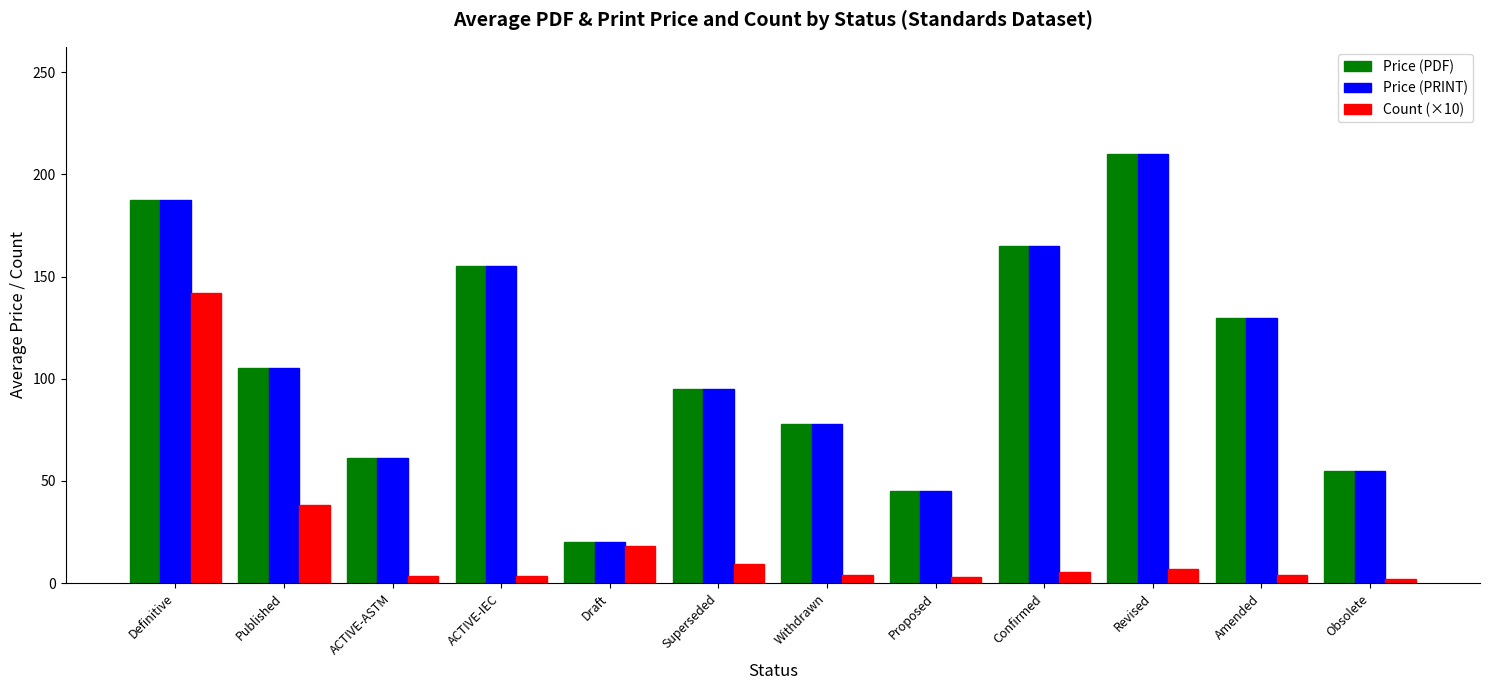

At how many categories does at least one series exceed 193?

1